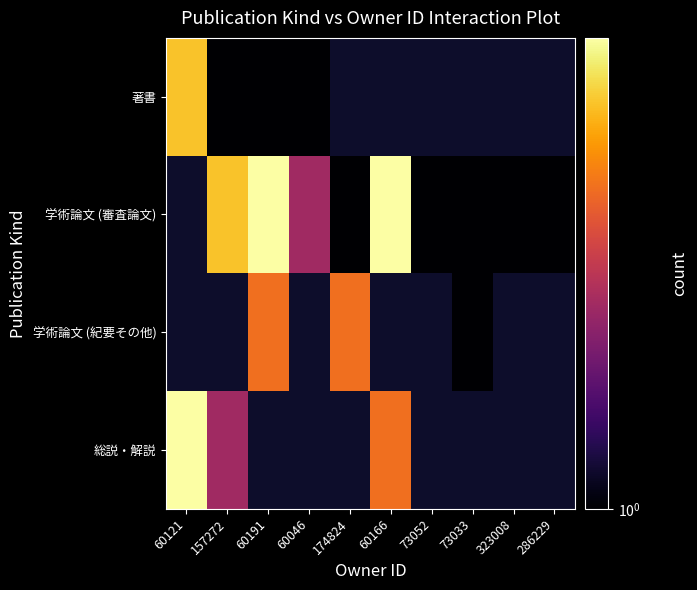

At 286229, list the series in order from largest to smallest.

著書, 学術論文 (審査論文), 学術論文 (紀要その他), 総説・解説